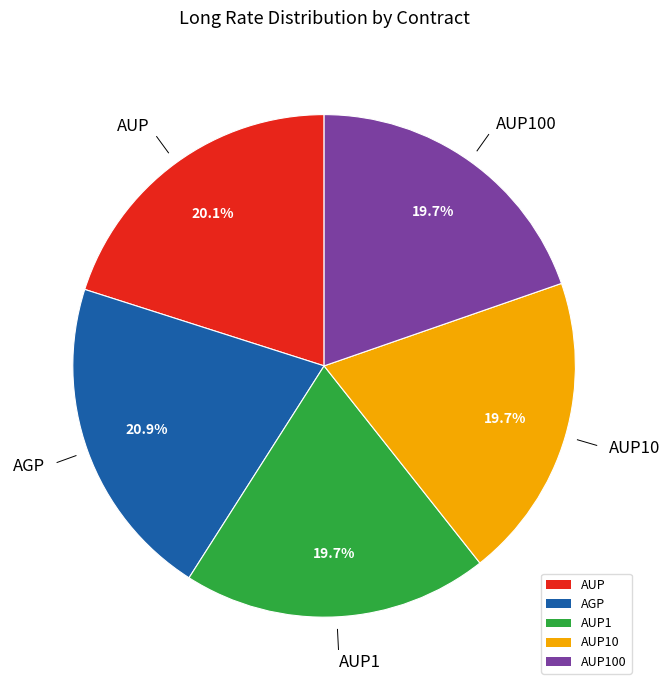

Does any single category account for the majority?

No